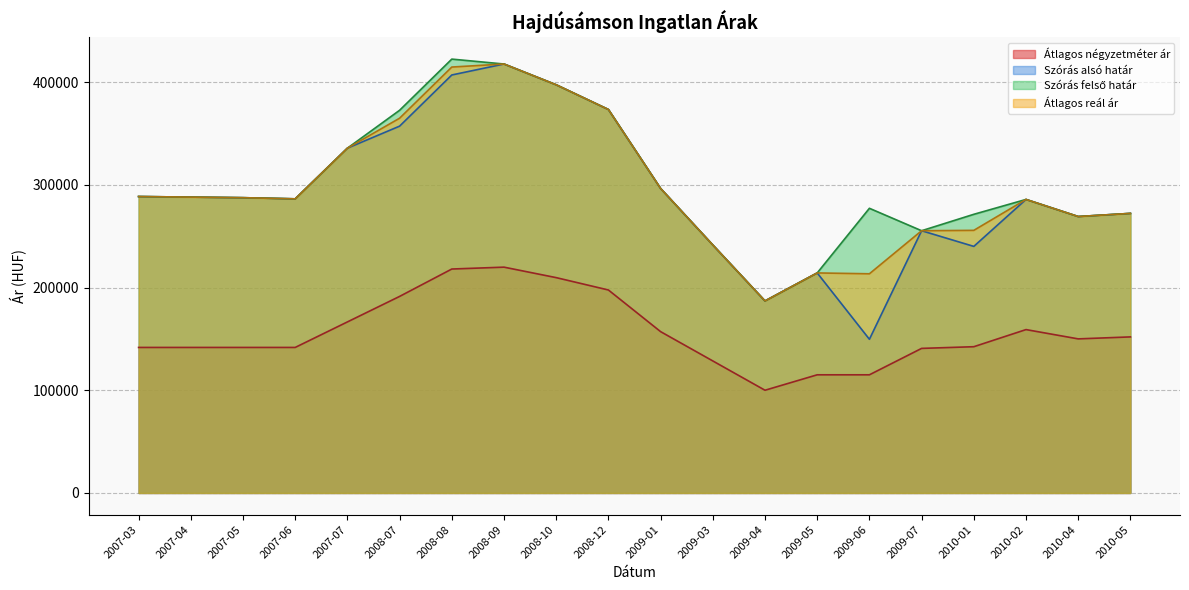

True or false: Szórás alsó határ and Szórás felső határ intersect in this chart.

False